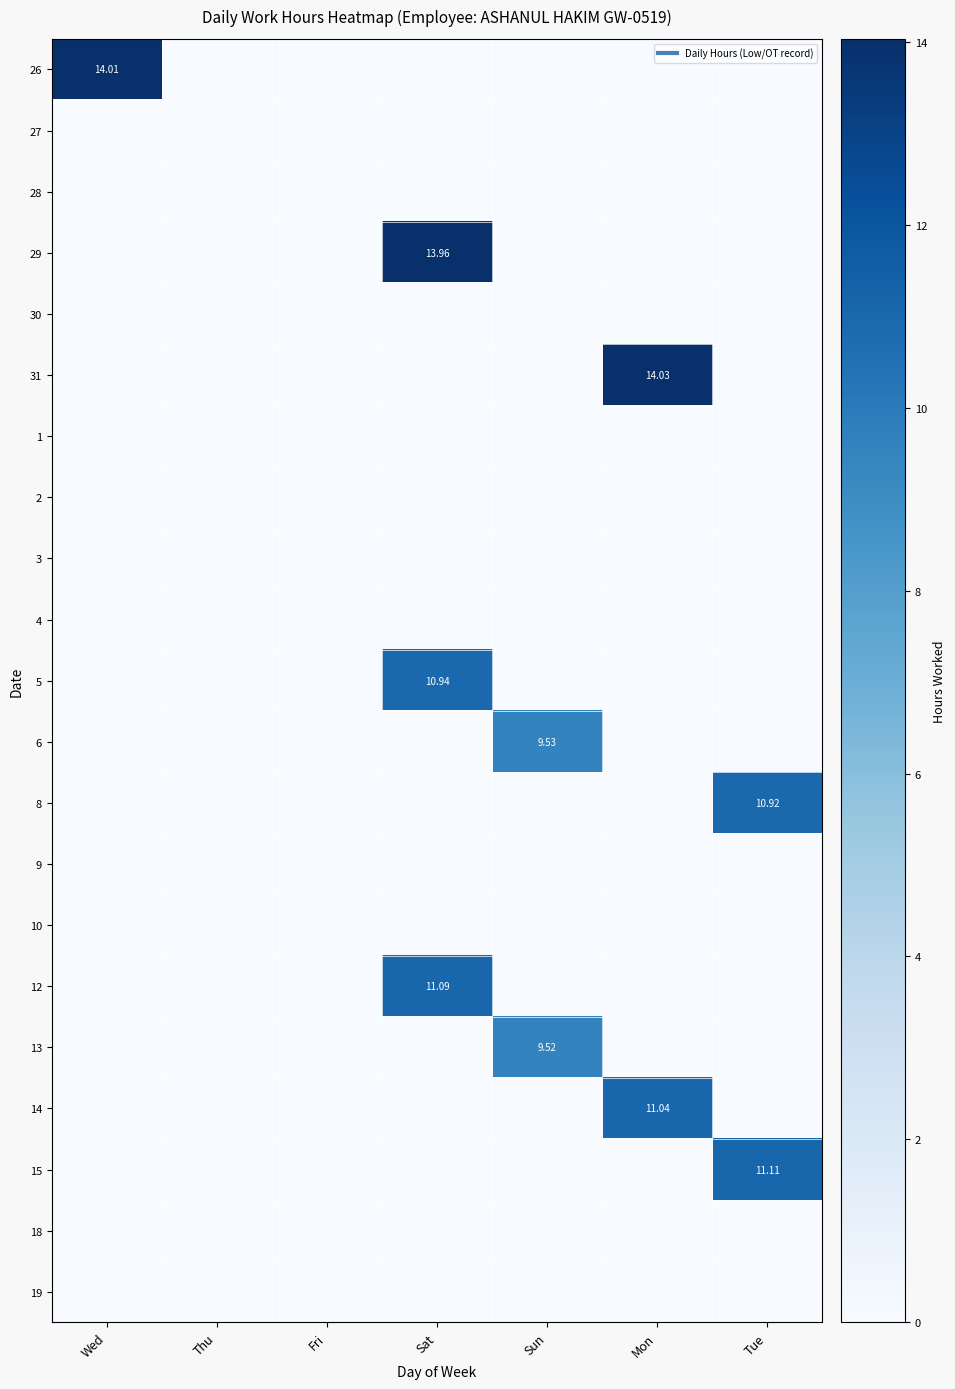

How many data points does each series have?

7